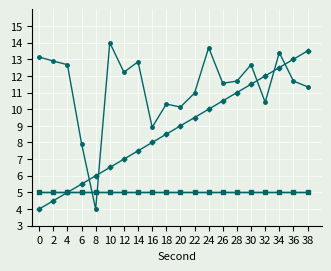

Does the chart have visible grid lines?

Yes